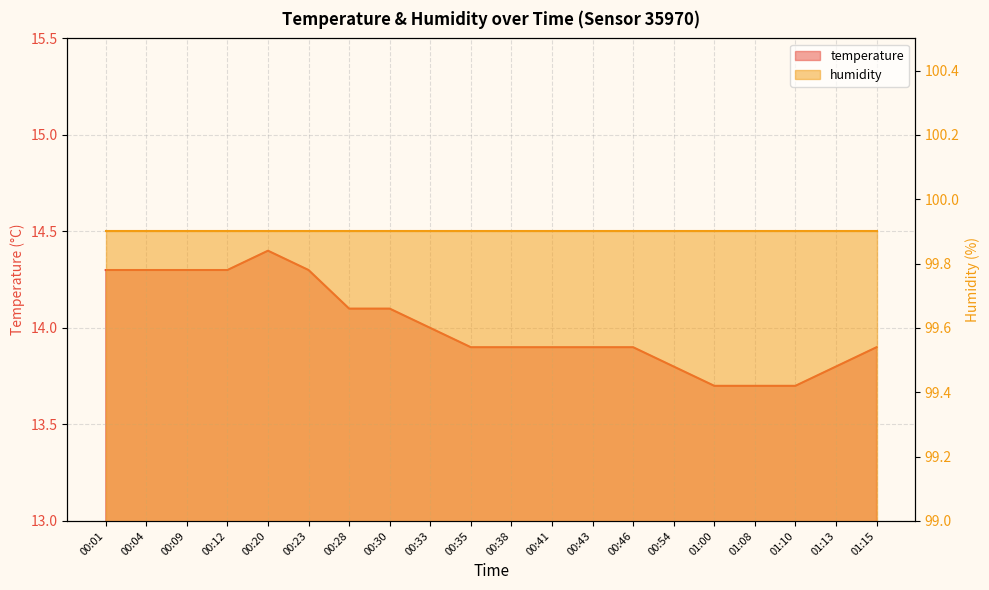

What is the label of the 1st point from the right?

01:15